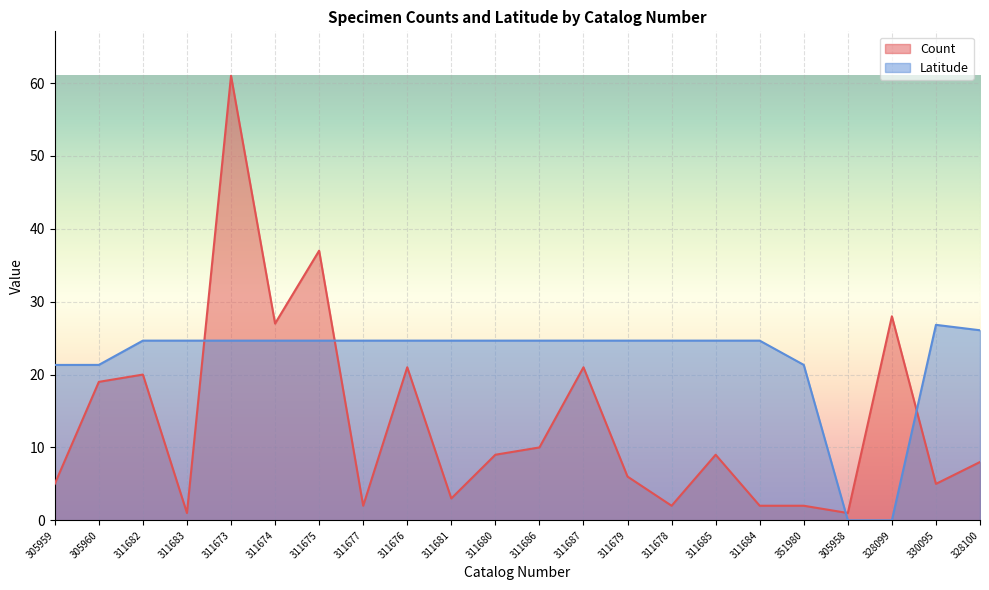

At which category is the sum across all series the highest?

311673